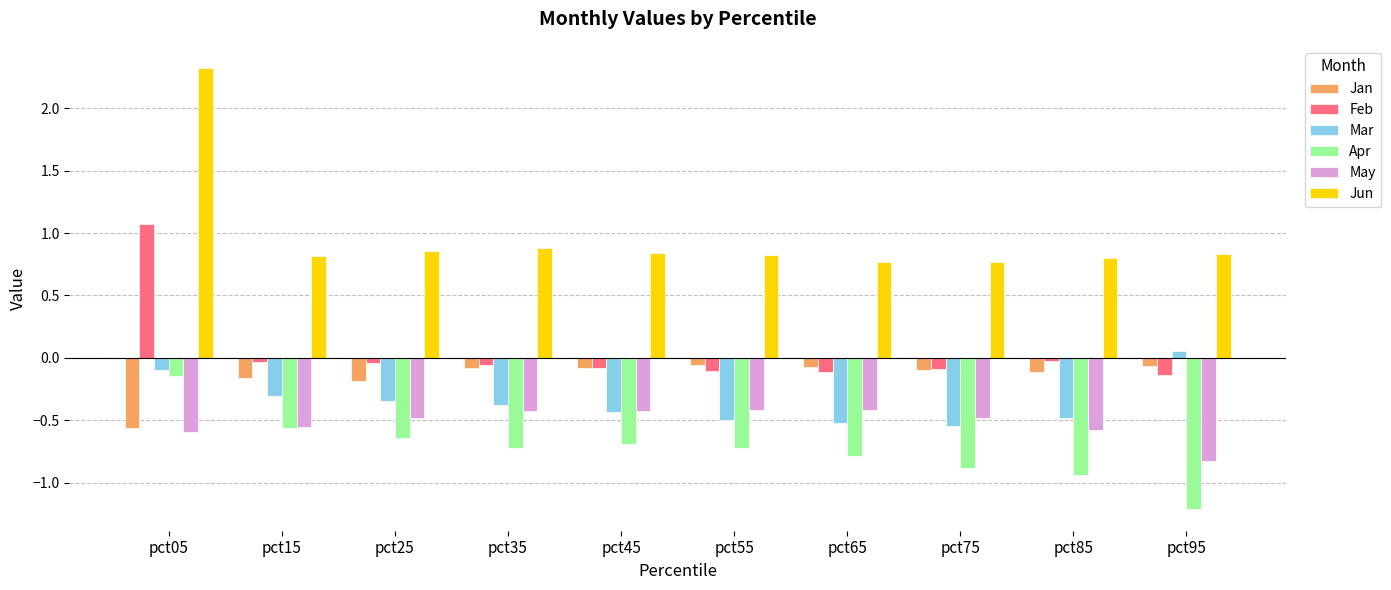

The May series shows -0.5 at pct25. True or false?

True